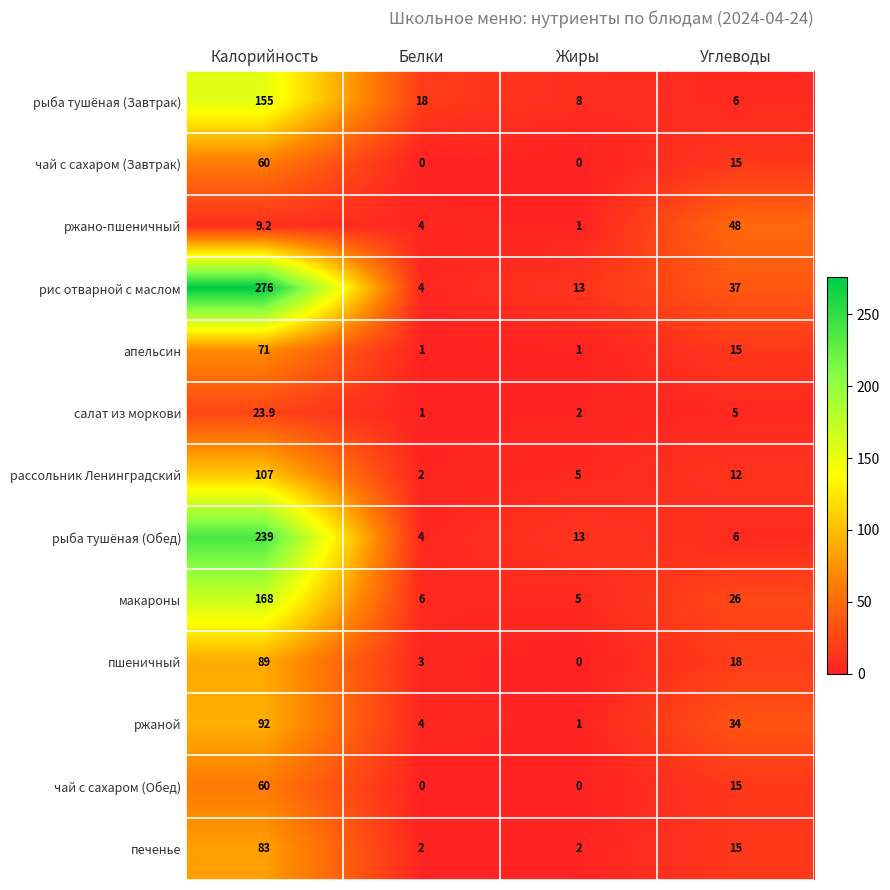

Which series has the widest spread of values?

рис отварной с маслом